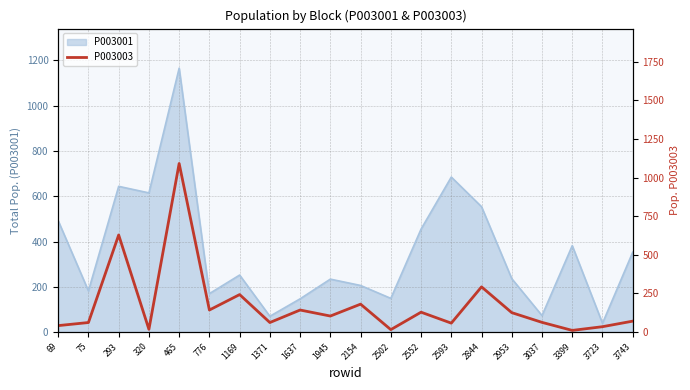

Which label corresponds to the smallest value in the chart?

3399